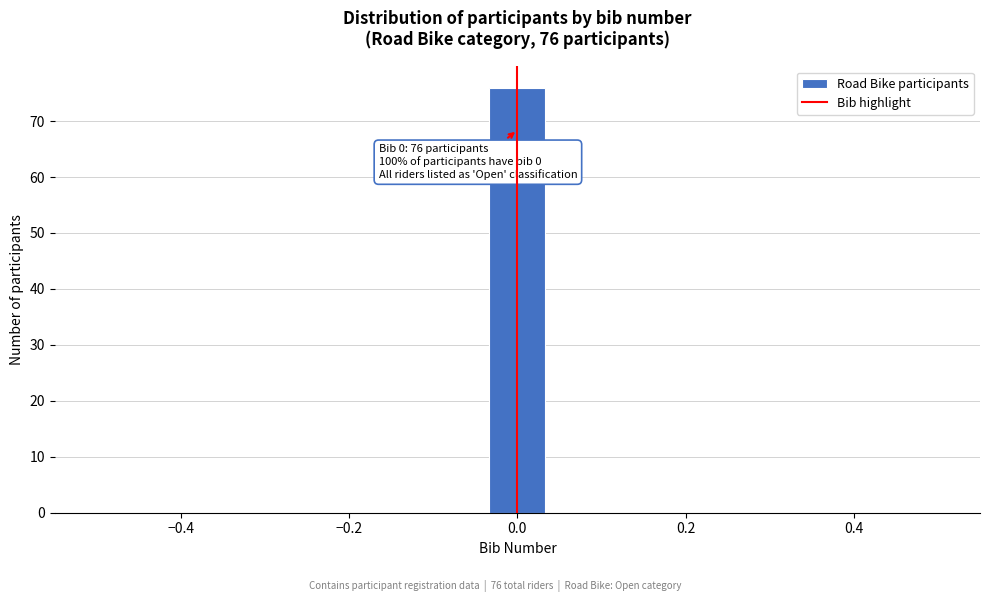

Read against the x-axis, roughly where is the centre of the tallest bar?

0.00